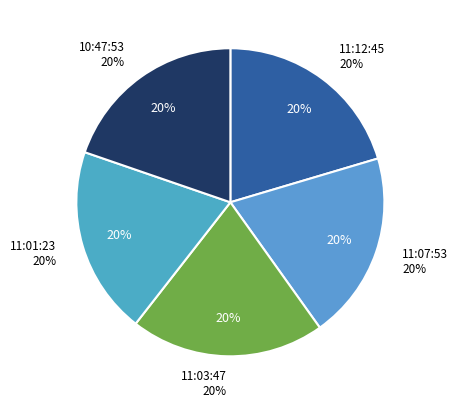

Combined, do 11:07:53.350 and 11:01:23.449 account for over 50%?

No